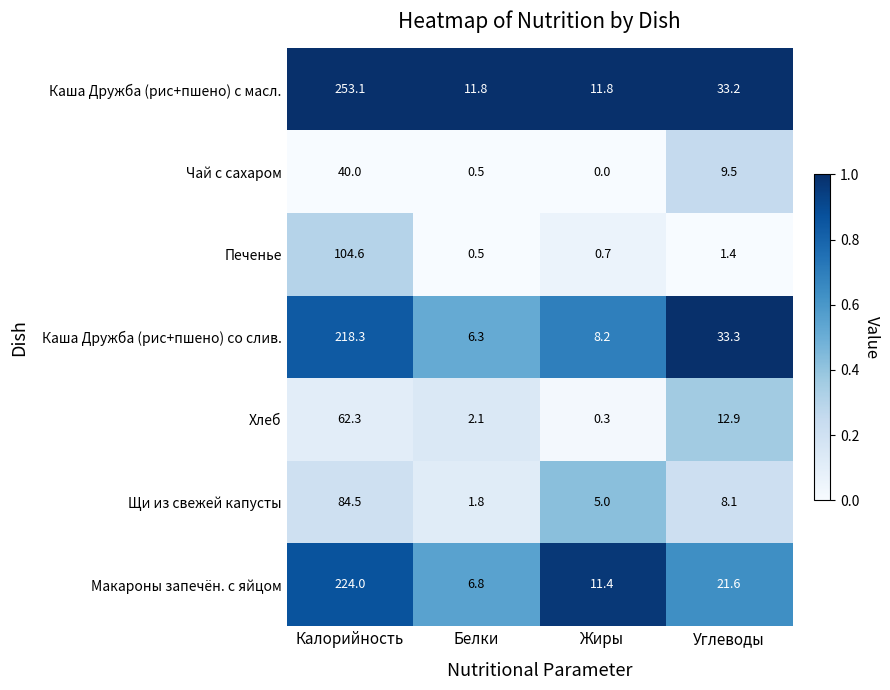

At Калорийность, list the series in order from smallest to largest.

Чай с сахаром, Хлеб, Щи из свежей капусты, Печенье, Каша Дружба (рис+пшено) со слив., Макароны запечён. с яйцом, Каша Дружба (рис+пшено) с масл.